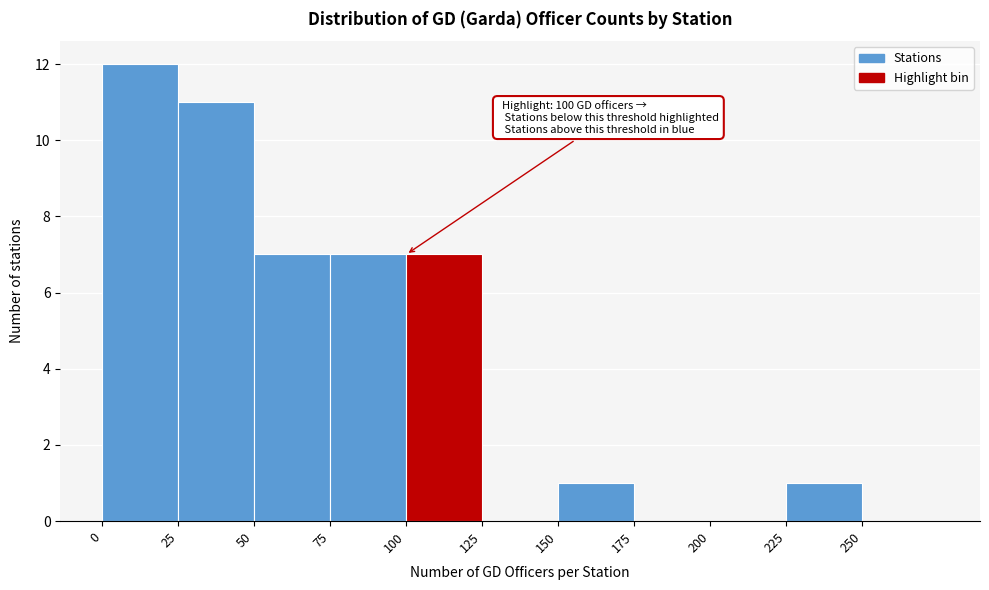

Over which range of the x-axis is the bar tallest?

0 to 25